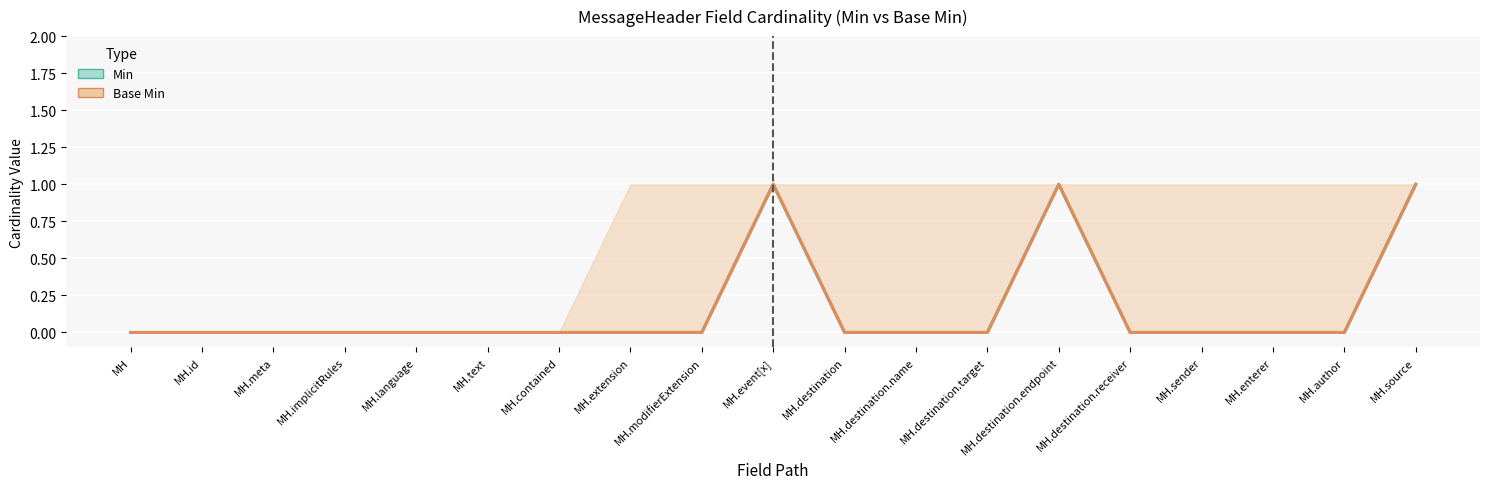

Reading left to right, what are all the values shown in this chart?

Min: 0	0	0	0	0	0	0	0	0	1	0	0	0	1	0	0	0	0	1
Base Min: 0	0	0	0	0	0	0	0	0	1	0	0	0	1	0	0	0	0	1